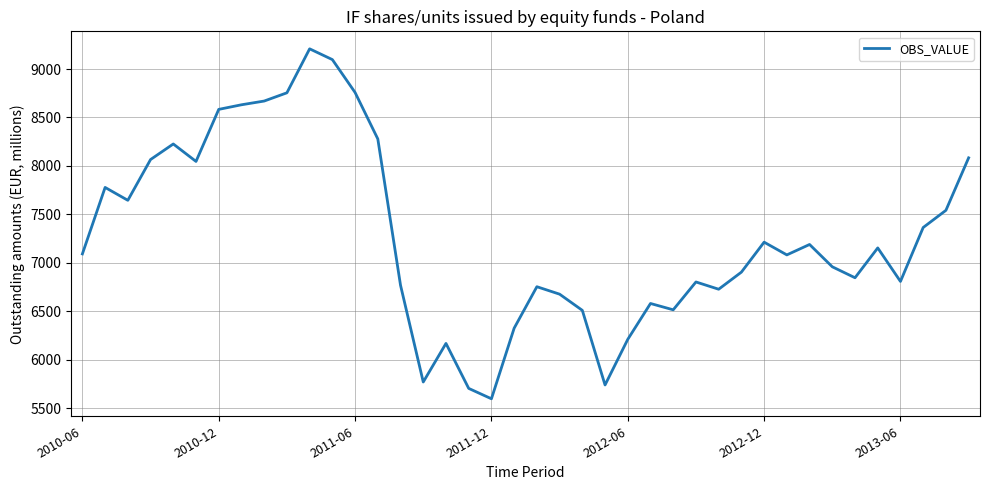

What is the difference between the maximum and minimum values?

3612.7